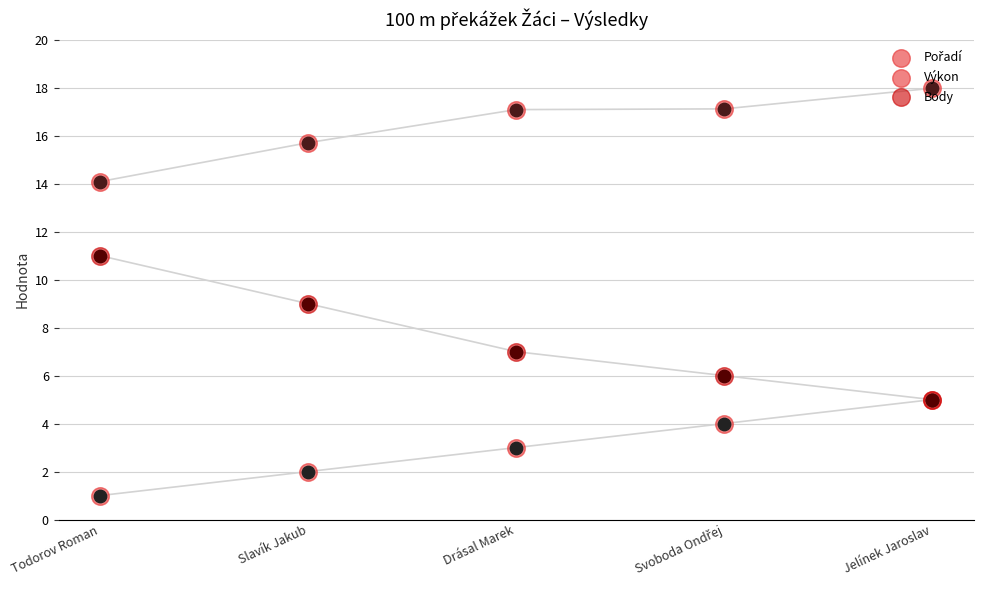

At which category is the sum across all series the highest?

Jelínek Jaroslav